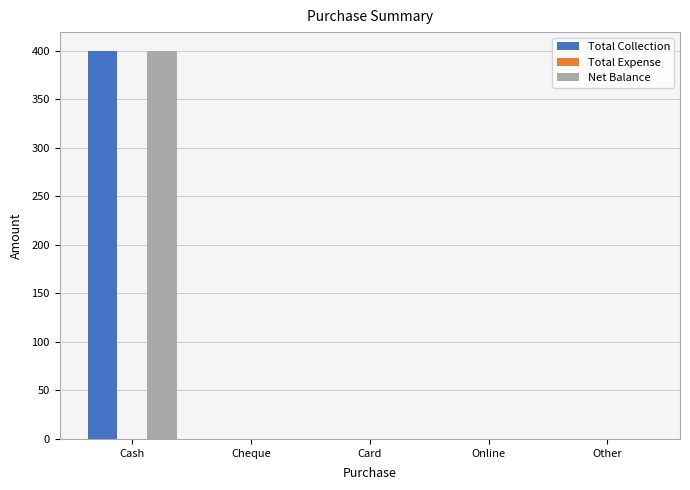

Is it true that Total Collection equals 399 at Cash?

True